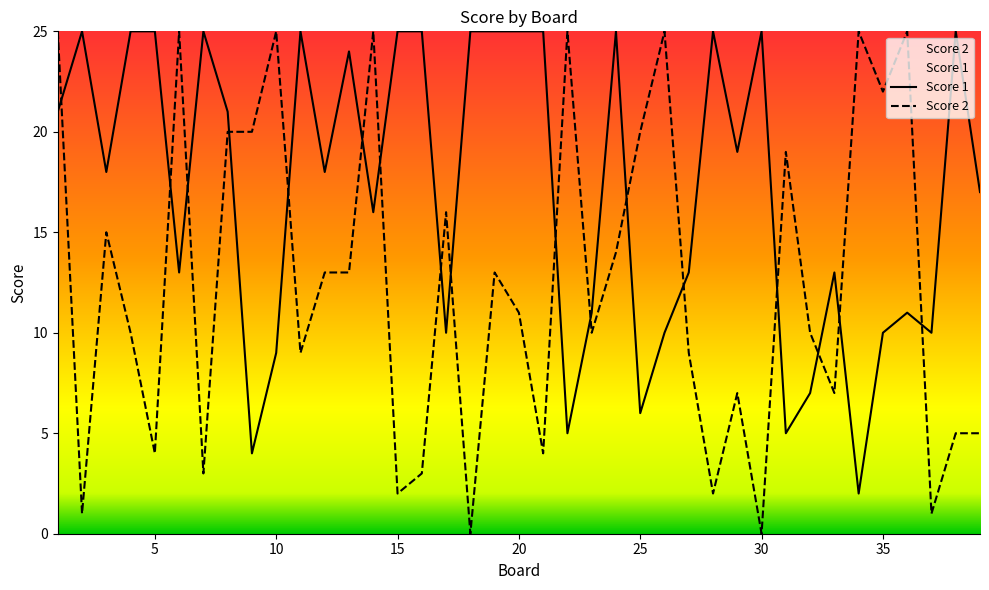

What is the spread (max minus min) of values at 13?

11